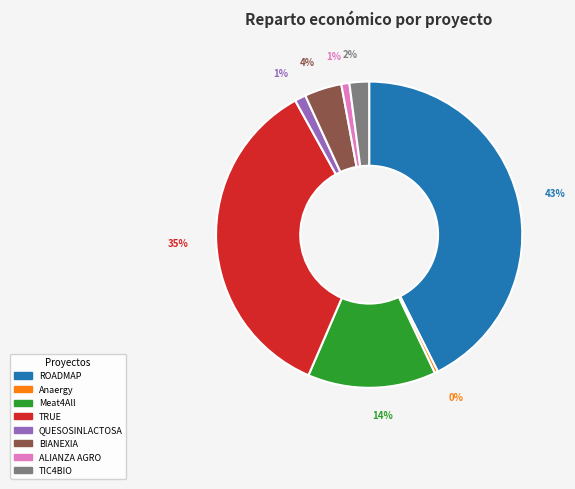

To the nearest percent, what is the difference between the Anaergy and BIANEXIA slice percentages?

4%